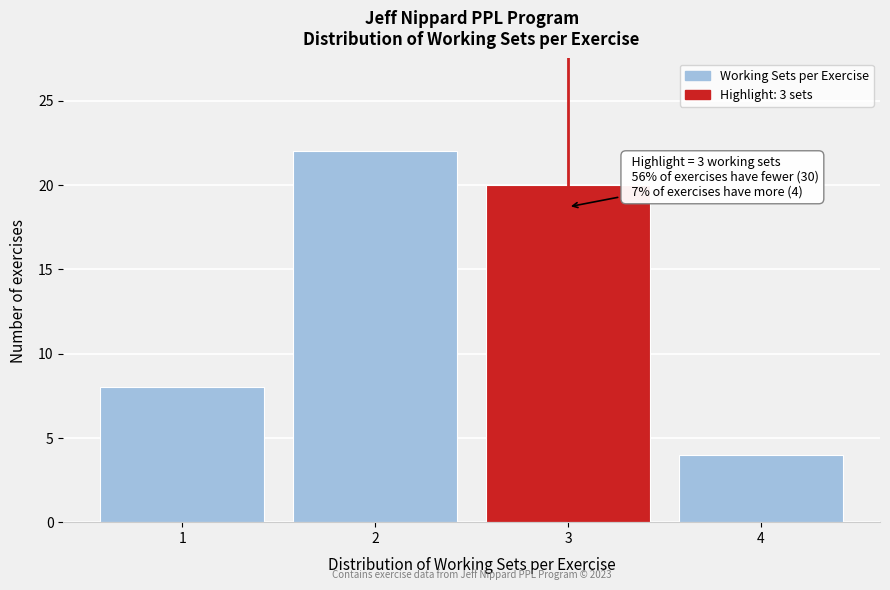

Reading left to right, transcribe all the data shown in this chart.

8	22	20	4